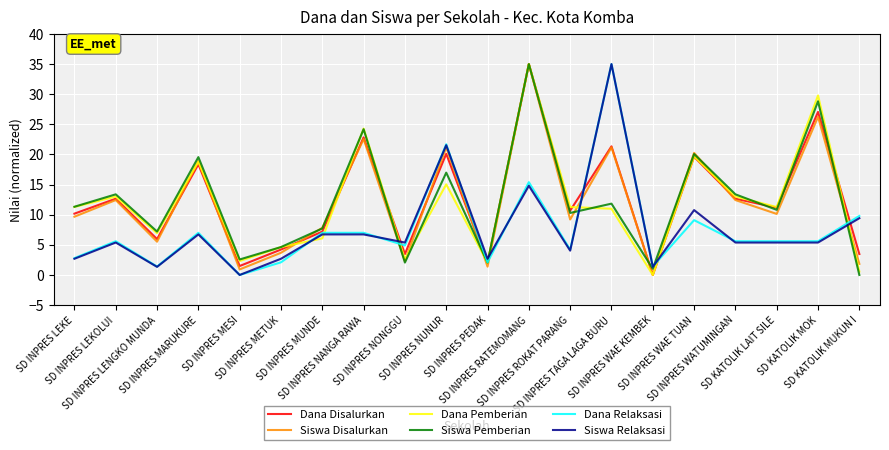

What is the maximum value for Dana Relaksasi?

35.0